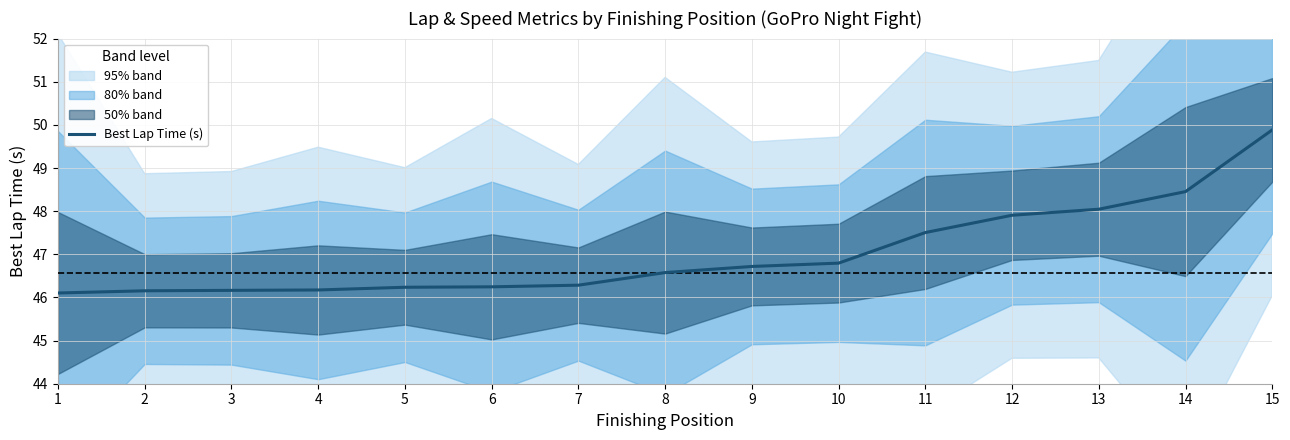

What is the value of the 8th point from the left?

46.6